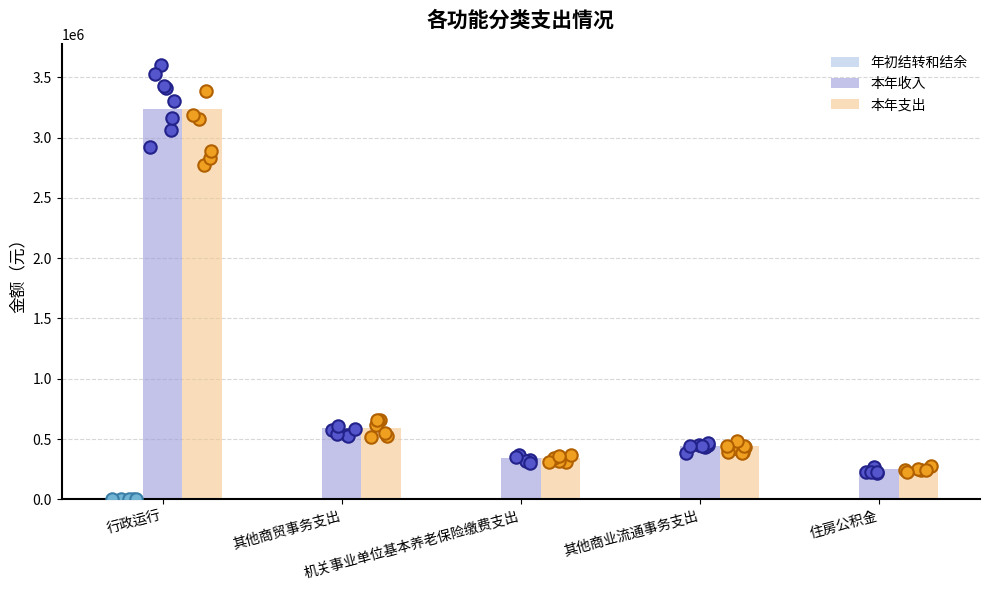

What are all the series names shown in the legend?

年初结转和结余, 本年收入, 本年支出